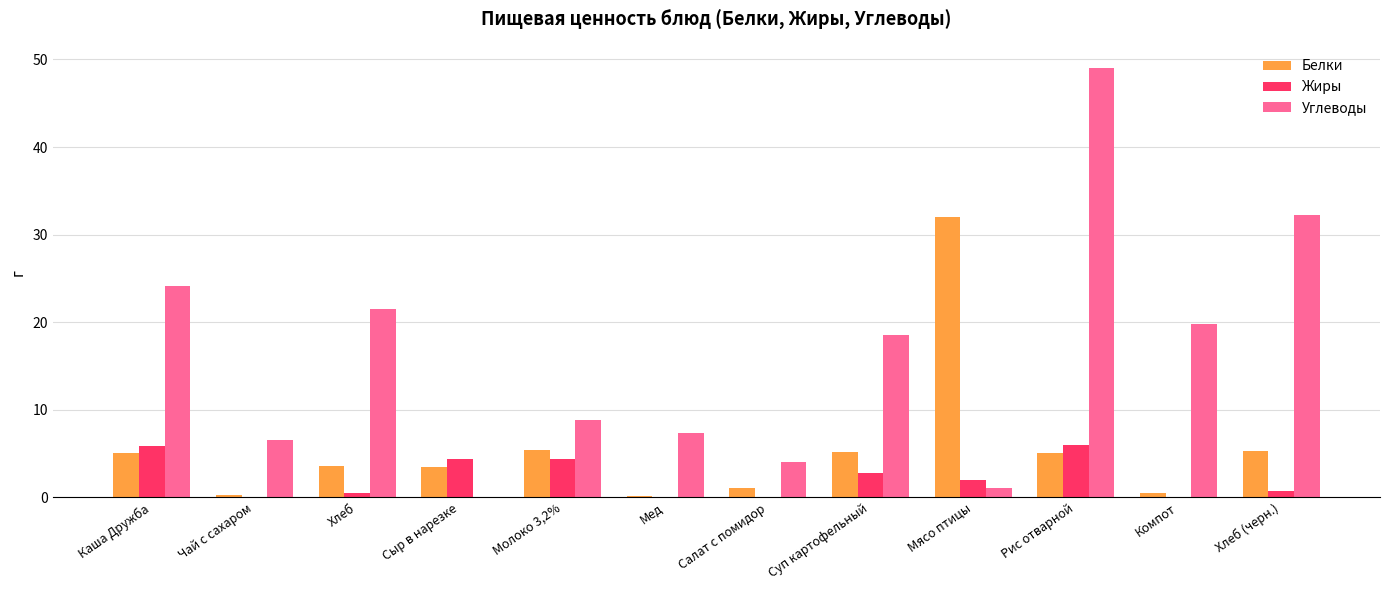

Count the number of data series in this chart.

3